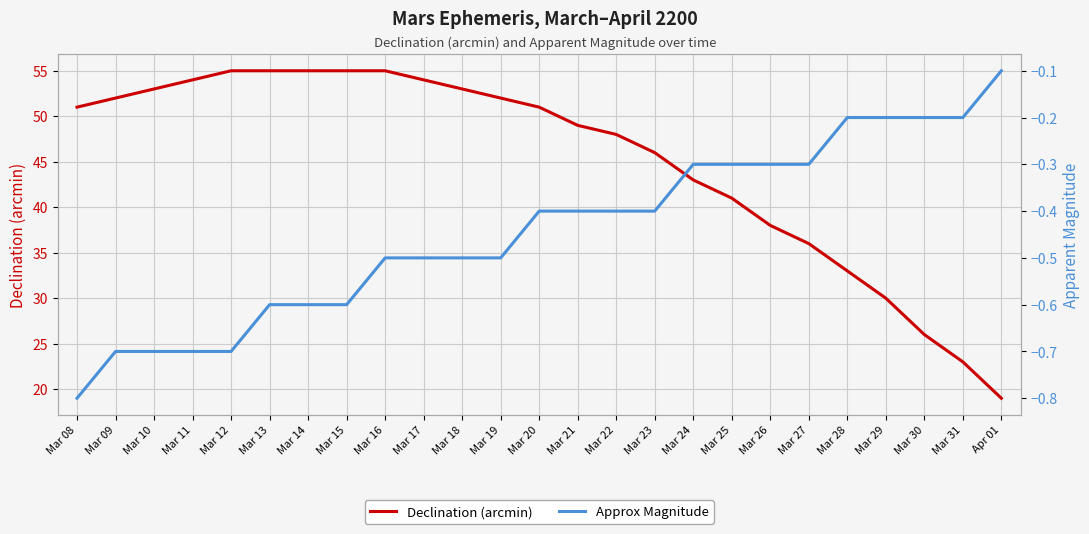

What is the label of the 11th point from the right?

Mar 22